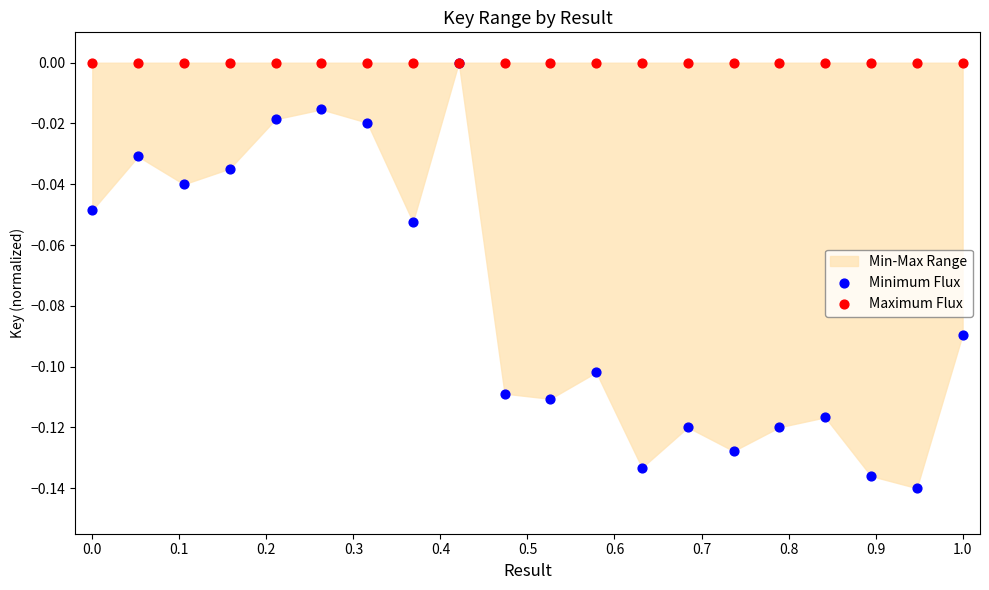

Which series has the widest spread of Y values?

Minimum Flux